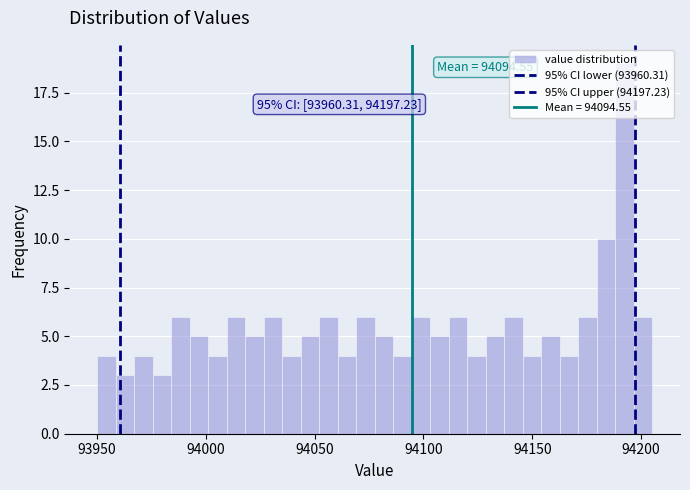

Read against the x-axis, roughly where is the centre of the tallest bar?

94190